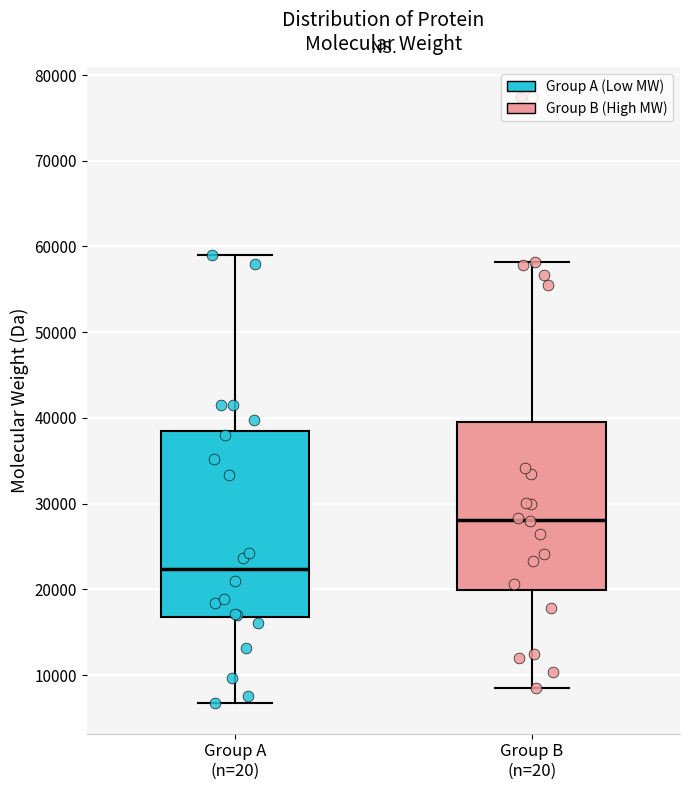

Which box's median line is the highest?

Group B (n=20)